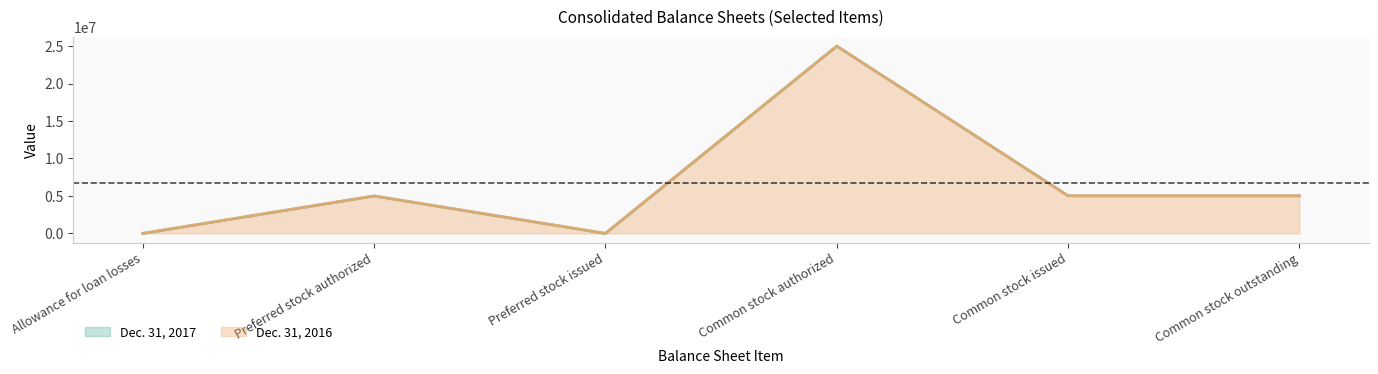

Reading left to right, transcribe all the data shown in this chart.

Dec. 31, 2017: 3453	5000000	0	25000000	5021376	5021376
Dec. 31, 2016: 3420	5000000	0	25000000	5021376	5021376